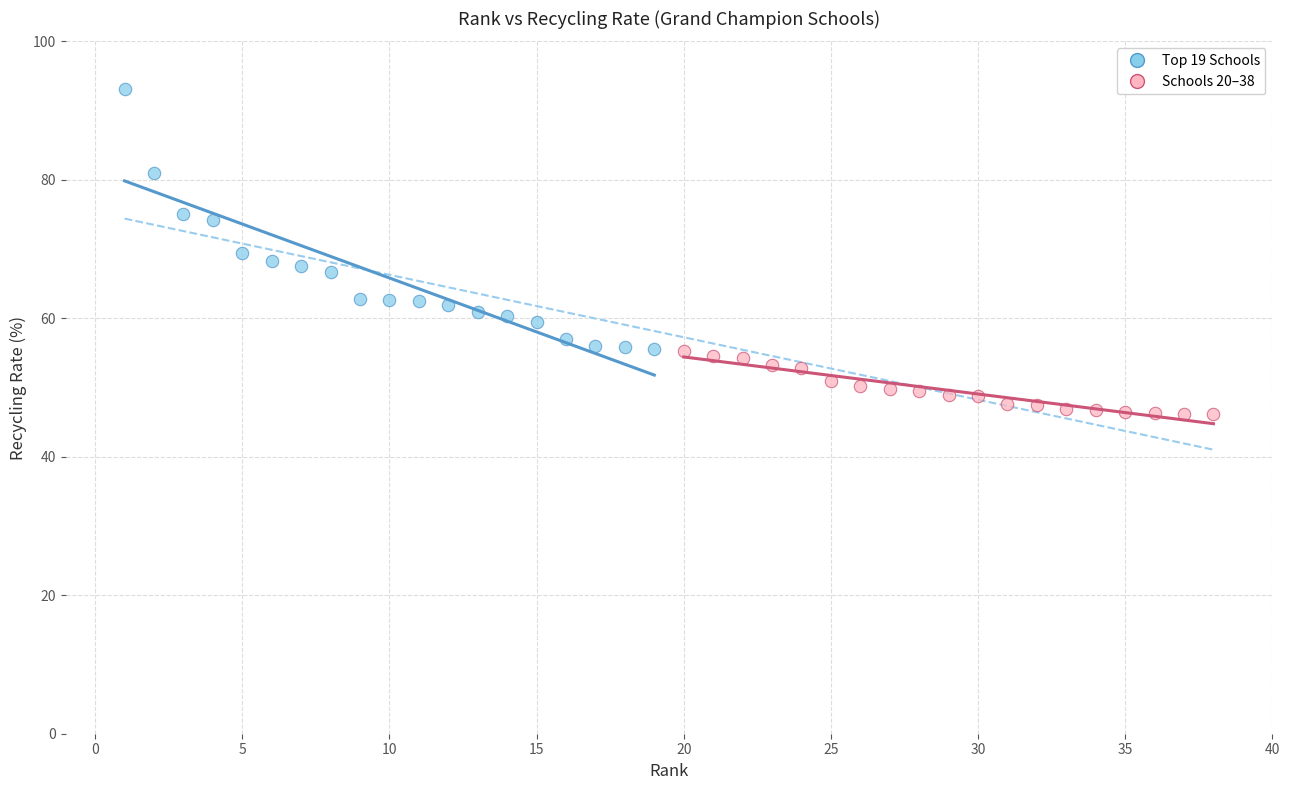

Which series reaches the minimum Y coordinate?

Schools 20–38